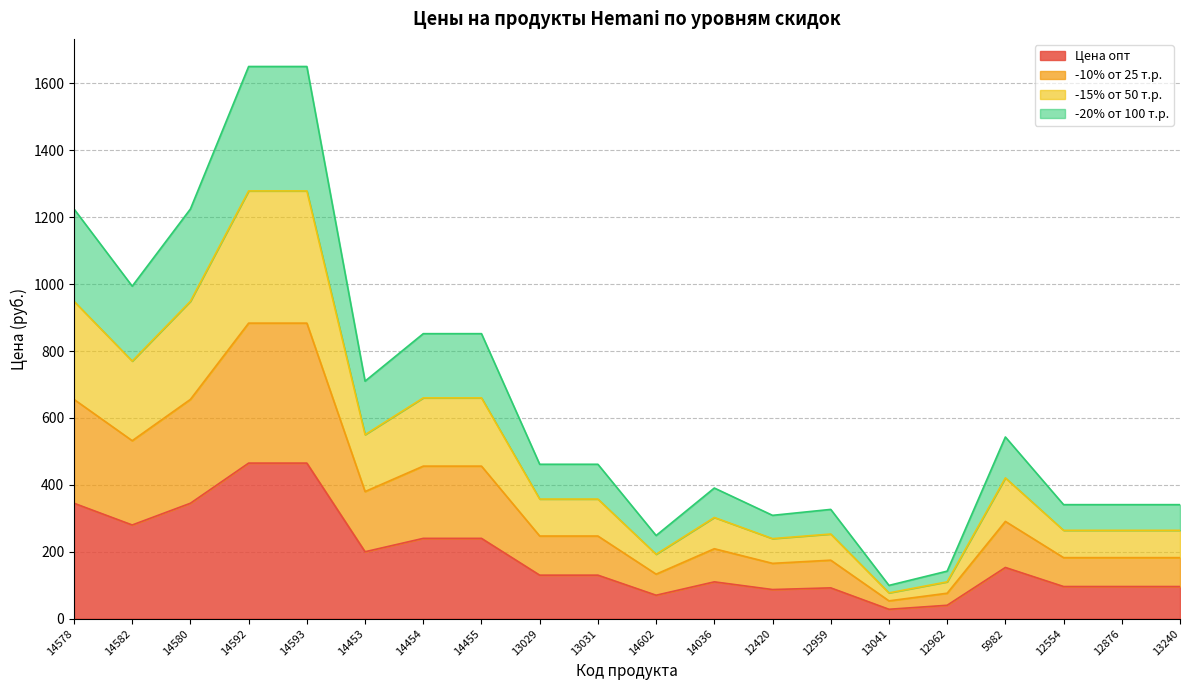

Where does the -10% от 25 т.р. series first go above 247?

14578